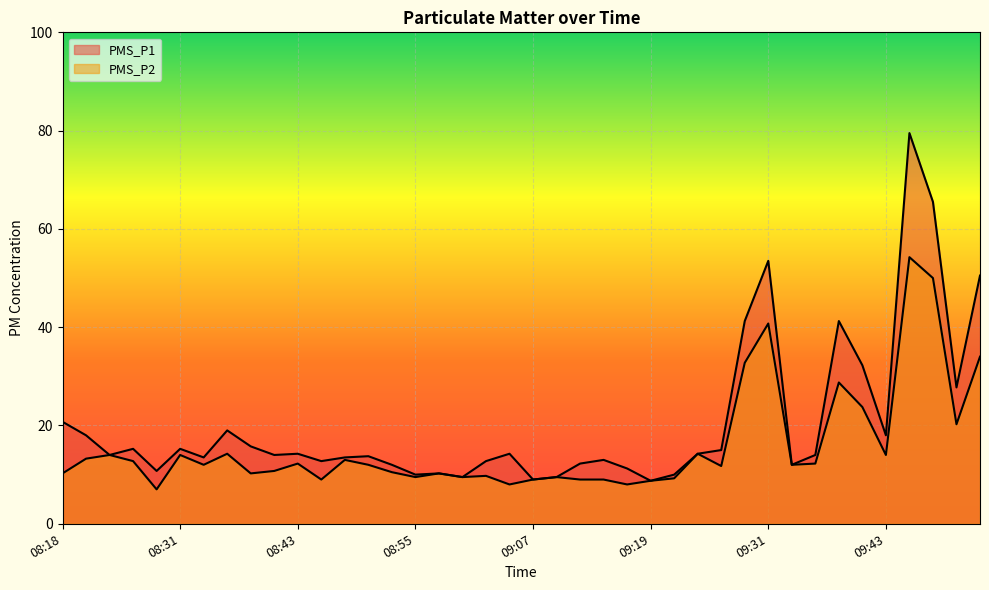

Where is the first local minimum for PMS_P1?

08:23